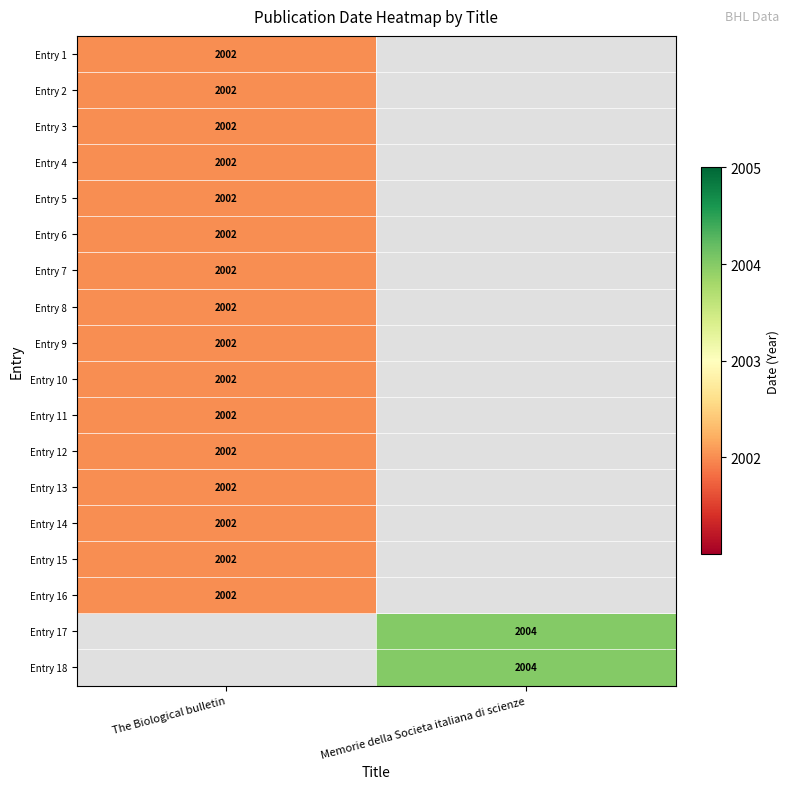

The value of Entry 2 at The Biological bulletin is 1236. True or false?

False